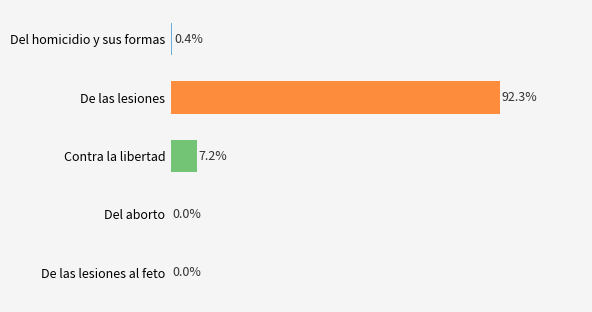

Does the chart contain stacked bars?

No